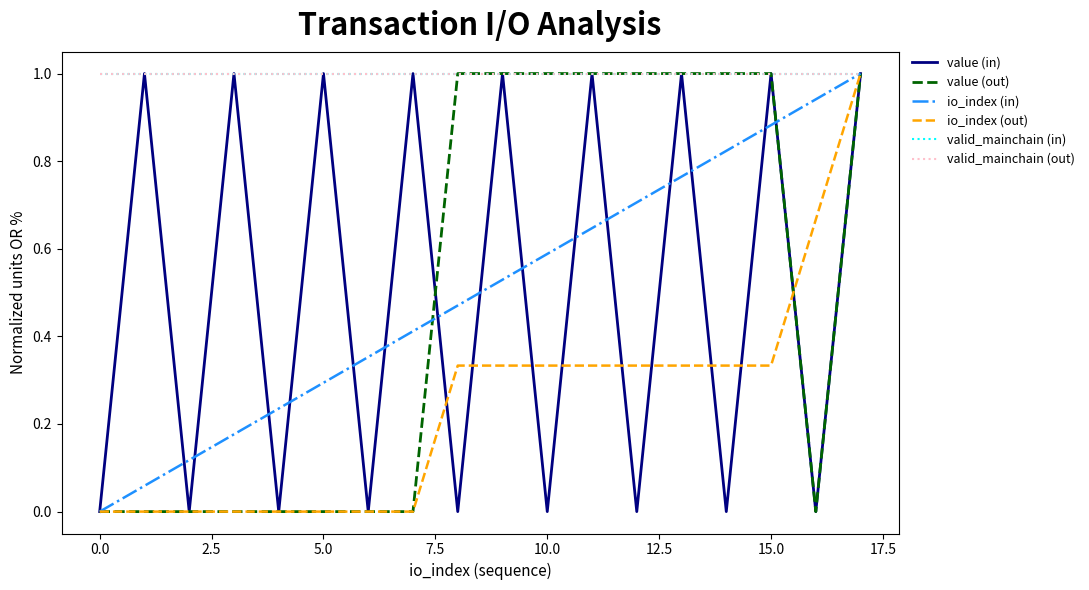

Does the chart have visible grid lines?

No